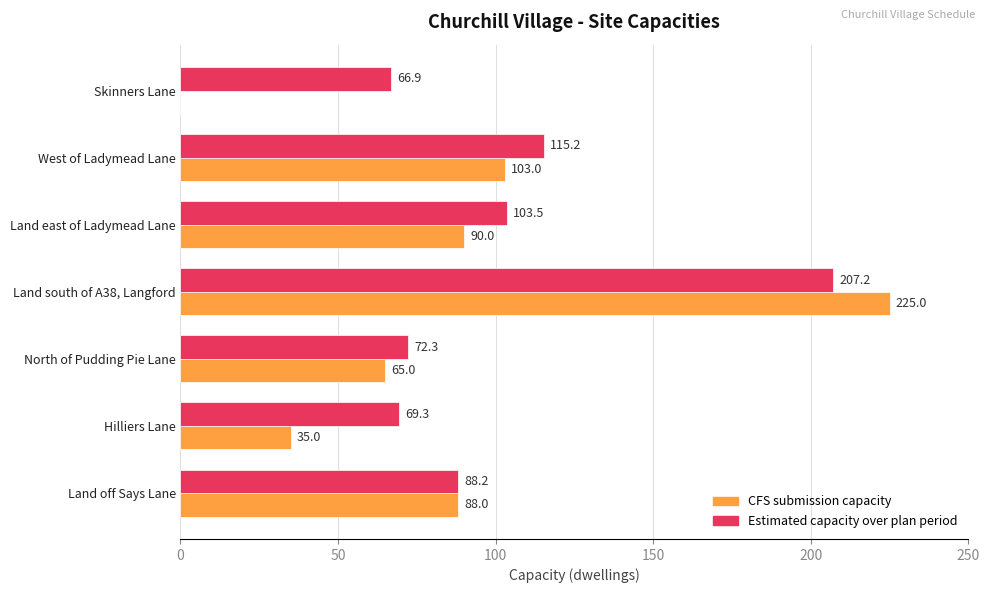

Between Land east of Ladymead Lane and West of Ladymead Lane, which series saw the biggest shift?

CFS submission capacity